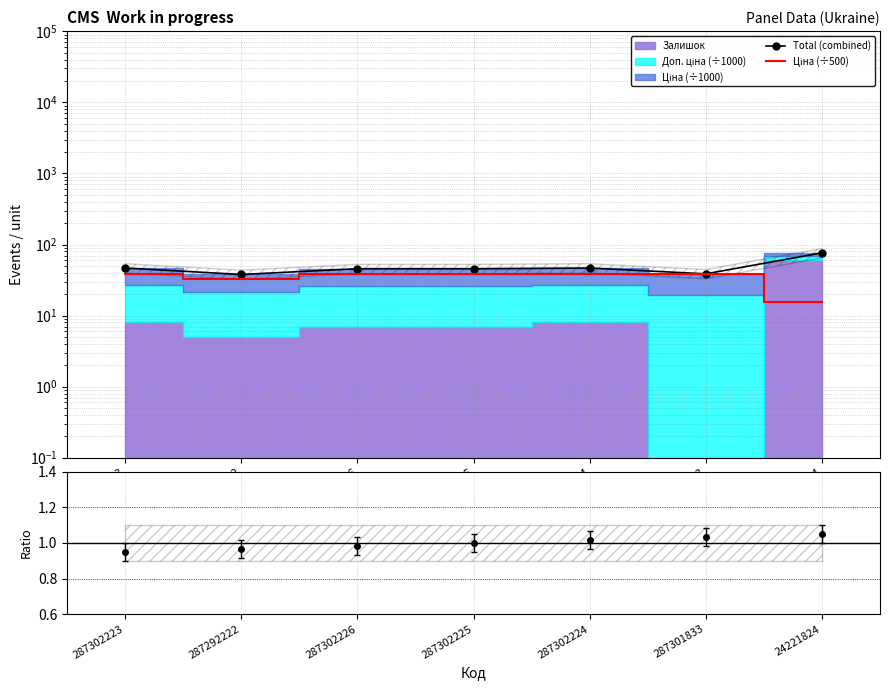

Reading left to right, extract all data points from this chart.

Total (combined): 46.7	37.9	45.7	45.7	46.7	38.7	76.4
Ціна (÷500): 38.7	32.9	38.7	38.7	38.7	38.7	15.4